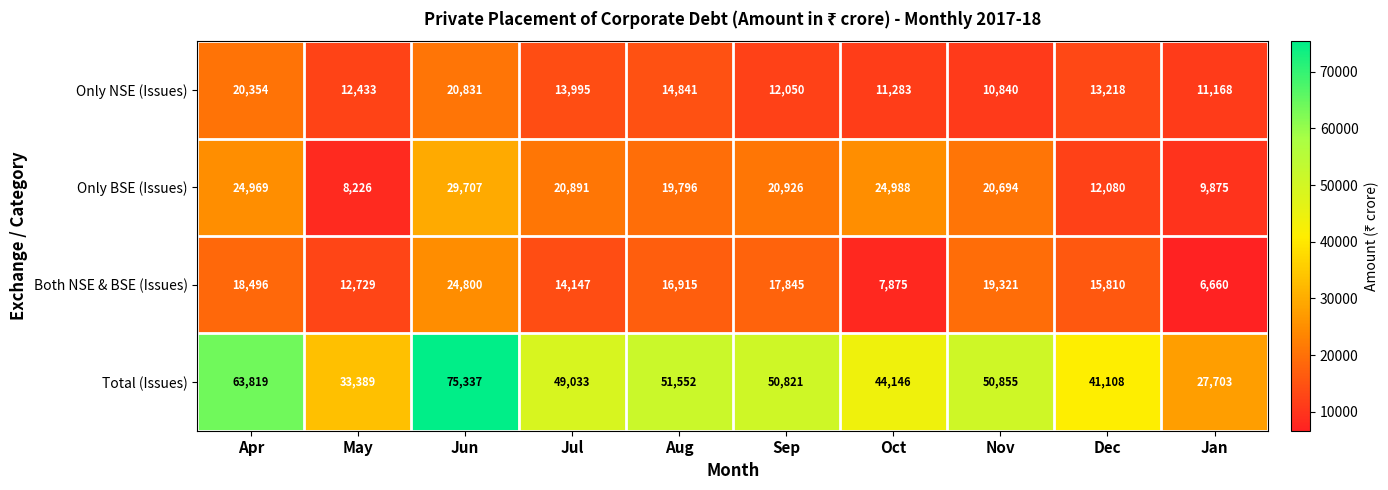

The Total (Issues) series shows 16771 at Oct. True or false?

False